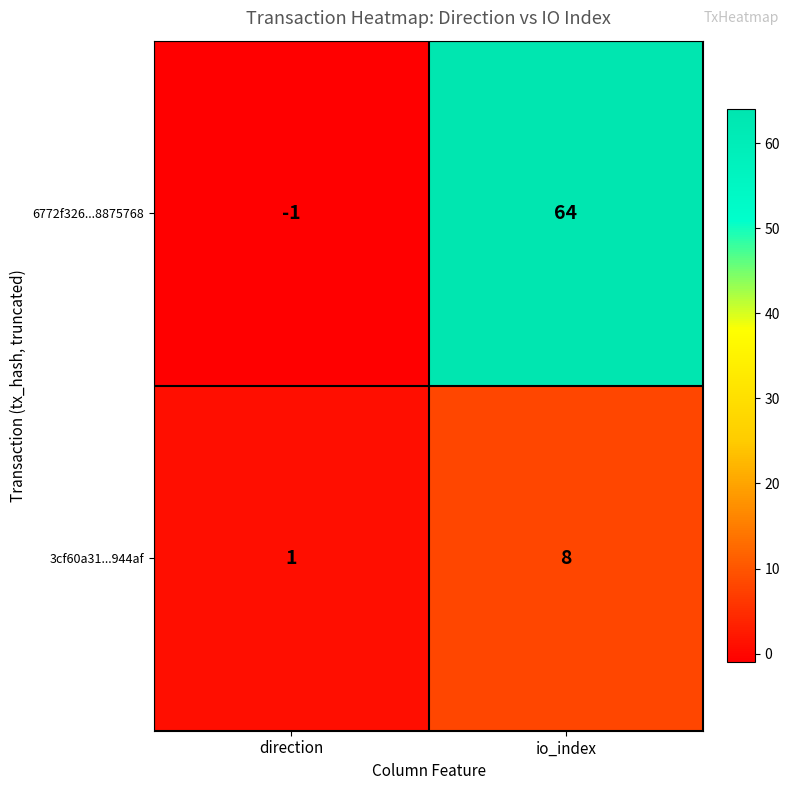

What is the difference between the highest and lowest values at io_index?

56